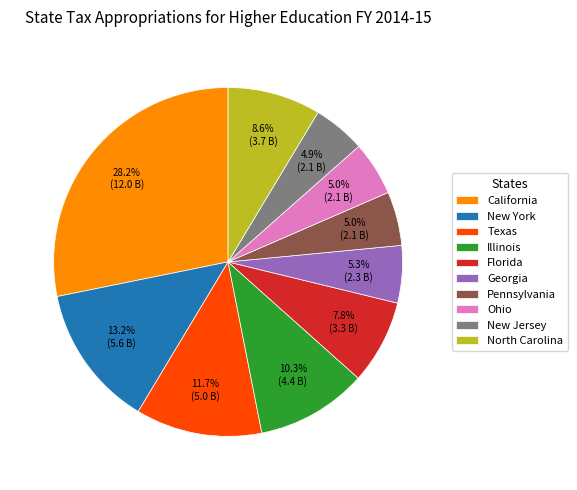

How many segments does this pie chart have?

10